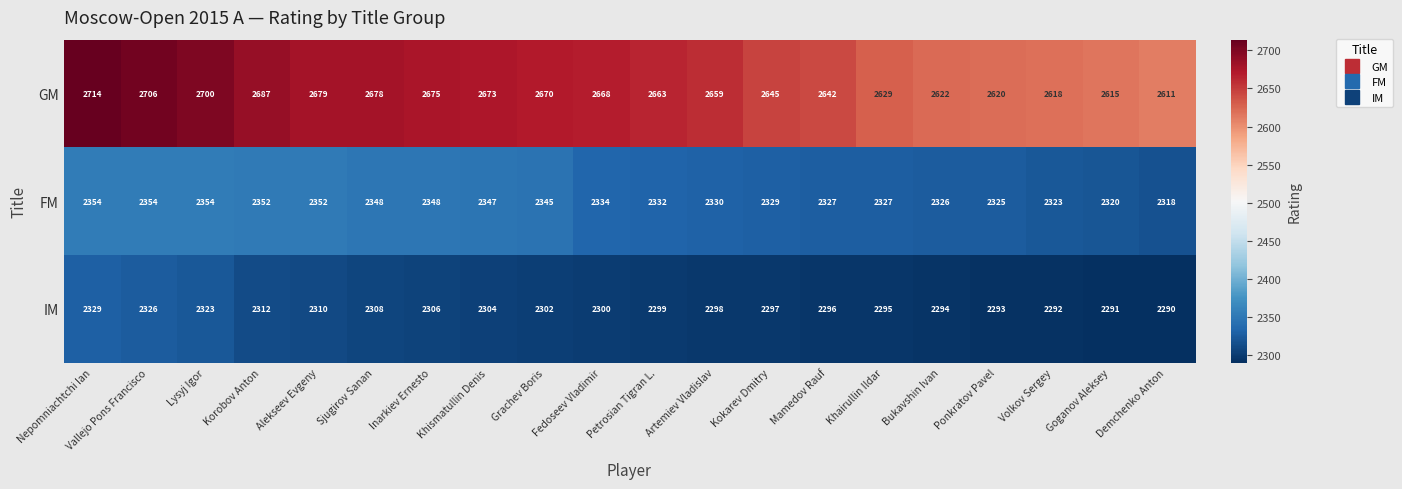

Which series has the largest range (max minus min)?

GM